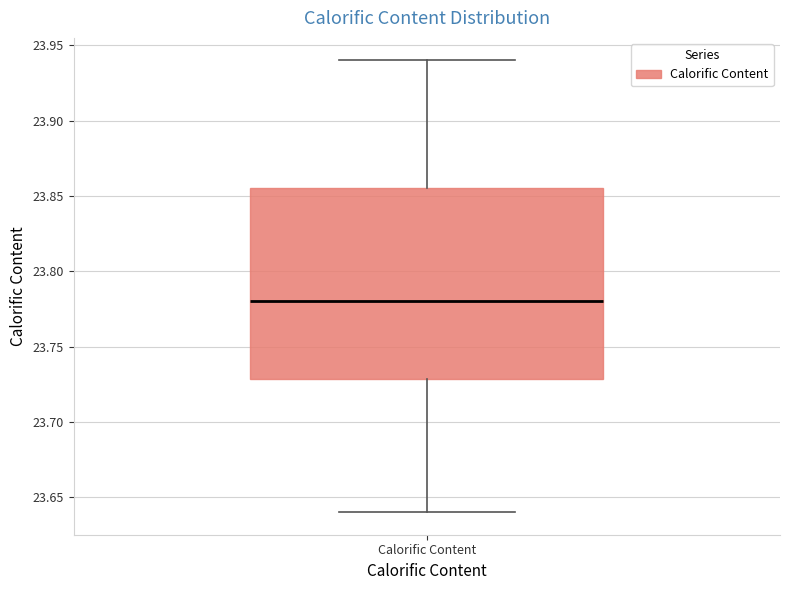

Read this box plot against the y-axis: the position of the median line, the range covered by the box, and the ends of both whiskers. The values are not printed on the chart, so give them approximately, as read against the axis.

median 23.780, box 23.730 to 23.855, whiskers 23.640 to 23.940